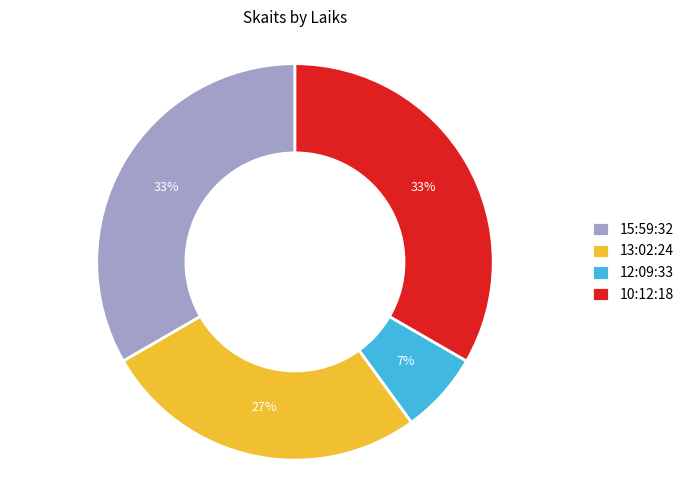

How many slices are in this pie chart?

4